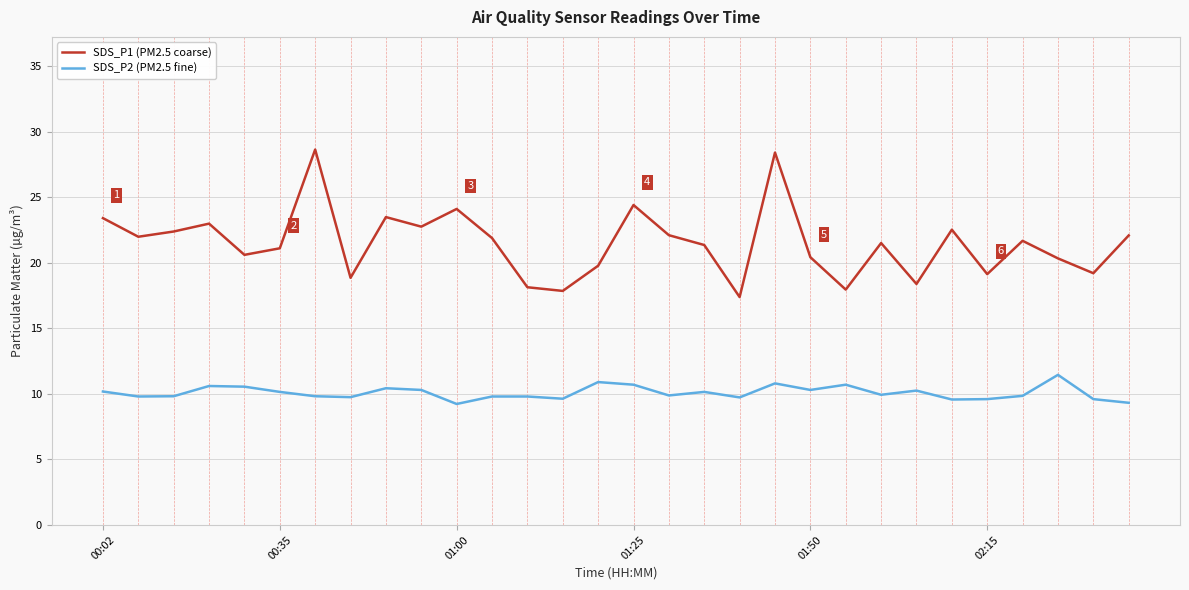

Which series has the widest spread of values?

SDS_P1 (PM2.5 coarse)